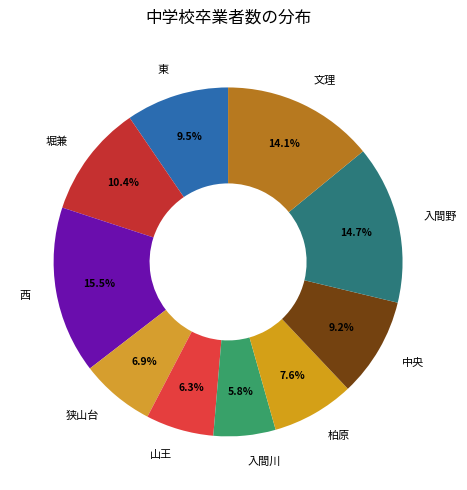

Is the sum of 山王 and 入間野 greater than half?

No